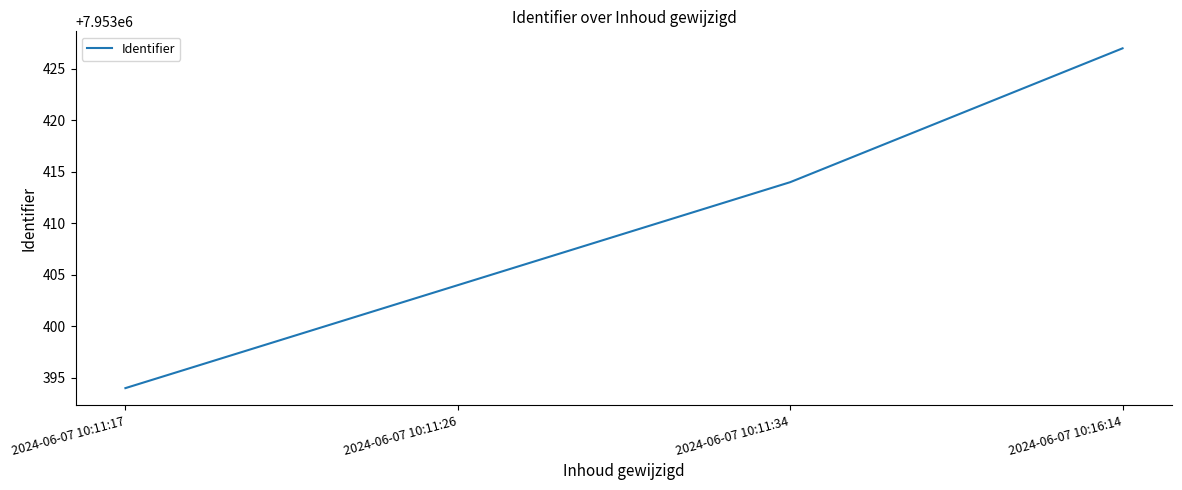

List the labels in order of value, largest first.

2024-06-07 10:16:14, 2024-06-07 10:11:34, 2024-06-07 10:11:26, 2024-06-07 10:11:17